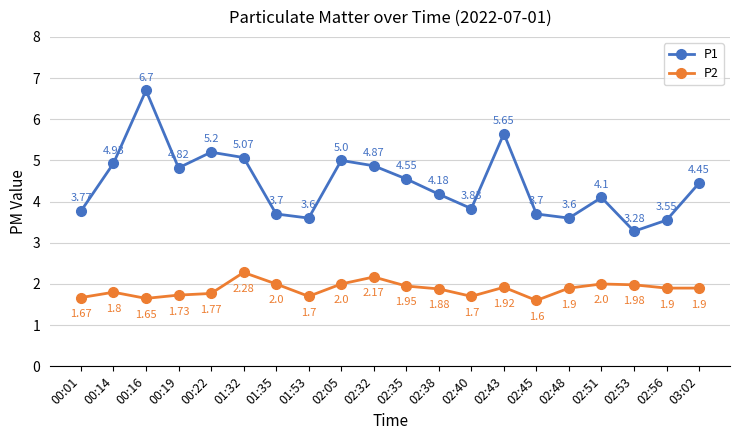

At how many categories does at least one series exceed 4?

12